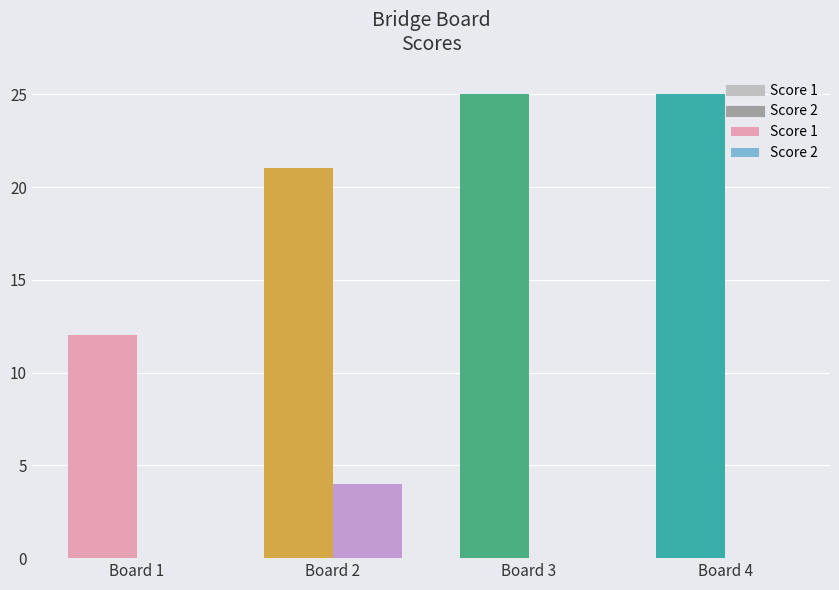

Reading left to right, list all the values displayed in this chart.

Score 1: 12	21	25	25
Score 2: 0	4	0	0